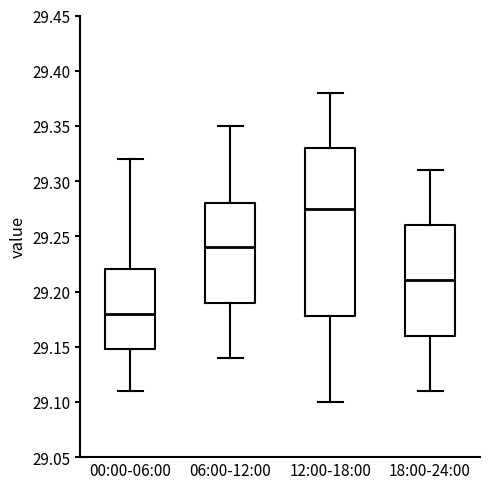

Reading left to right, transcribe this box plot: for each box, give where its median line is, the range the box spans, and where its two whiskers end, as read against the y-axis. The values are not printed on the chart, so give them approximately, as read against the axis.

00:00-06:00: median 29.180, box 29.150 to 29.220, whiskers 29.110 to 29.320
06:00-12:00: median 29.240, box 29.190 to 29.280, whiskers 29.140 to 29.350
12:00-18:00: median 29.275, box 29.180 to 29.330, whiskers 29.100 to 29.380
18:00-24:00: median 29.210, box 29.160 to 29.260, whiskers 29.110 to 29.310